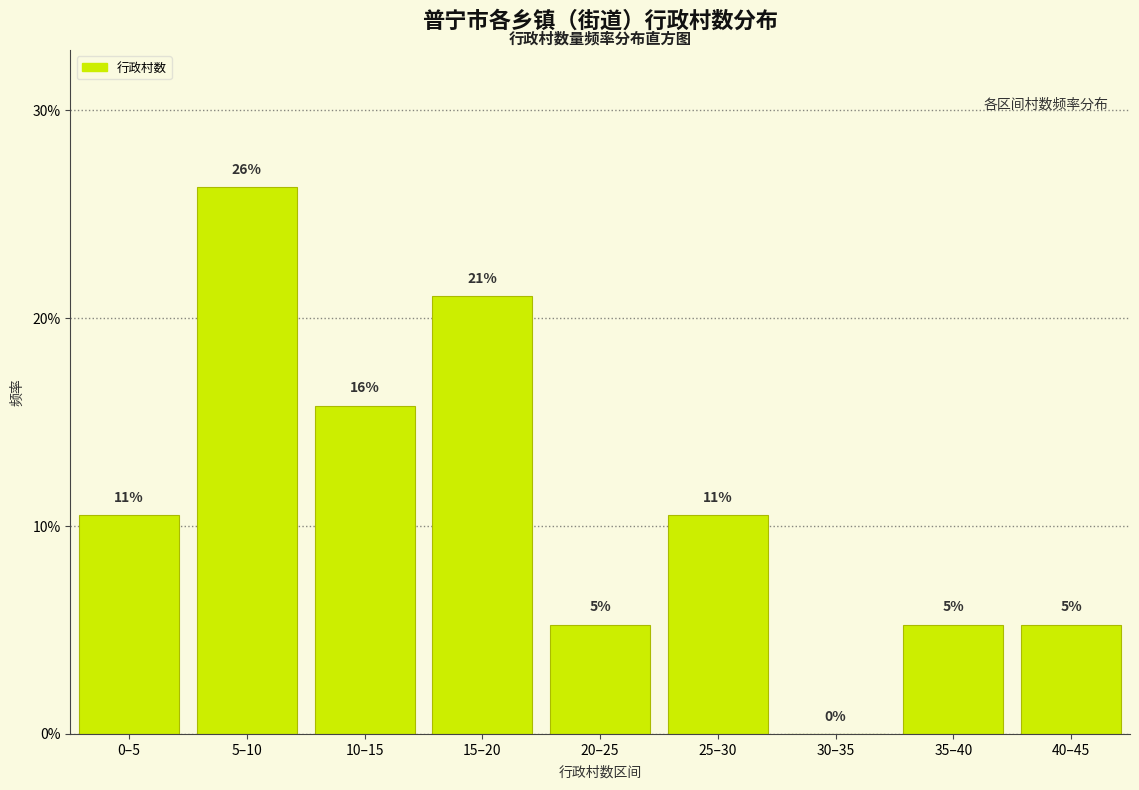

Are the bars horizontal?

No